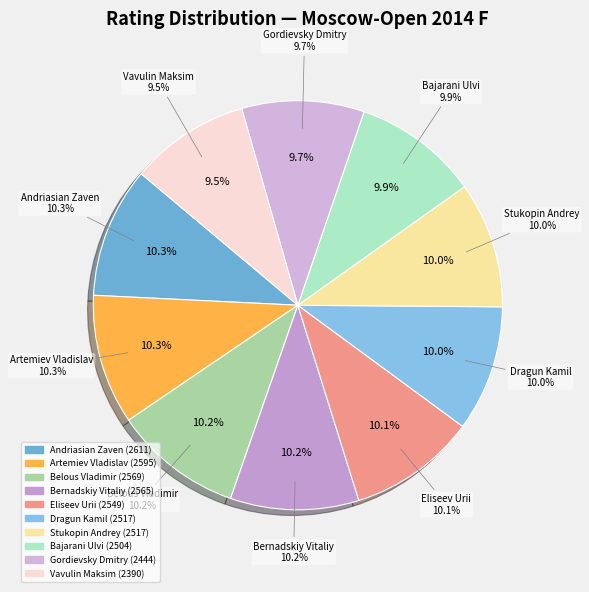

Rank the categories by value from lowest to highest.

Vavulin Maksim, Gordievsky Dmitry, Bajarani Ulvi, Dragun Kamil, Stukopin Andrey, Eliseev Urii, Bernadskiy Vitaliy, Belous Vladimir, Artemiev Vladislav, Andriasian Zaven